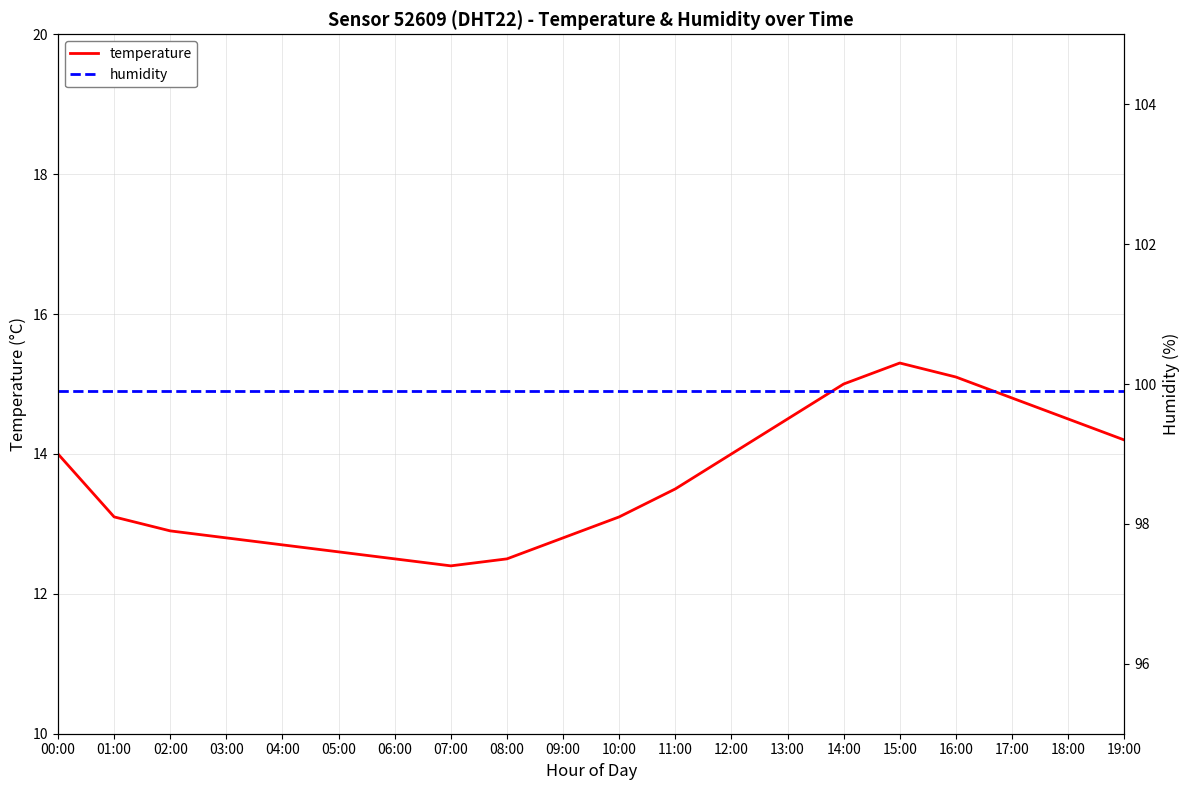

Which label corresponds to the smallest value in the chart?

07:00